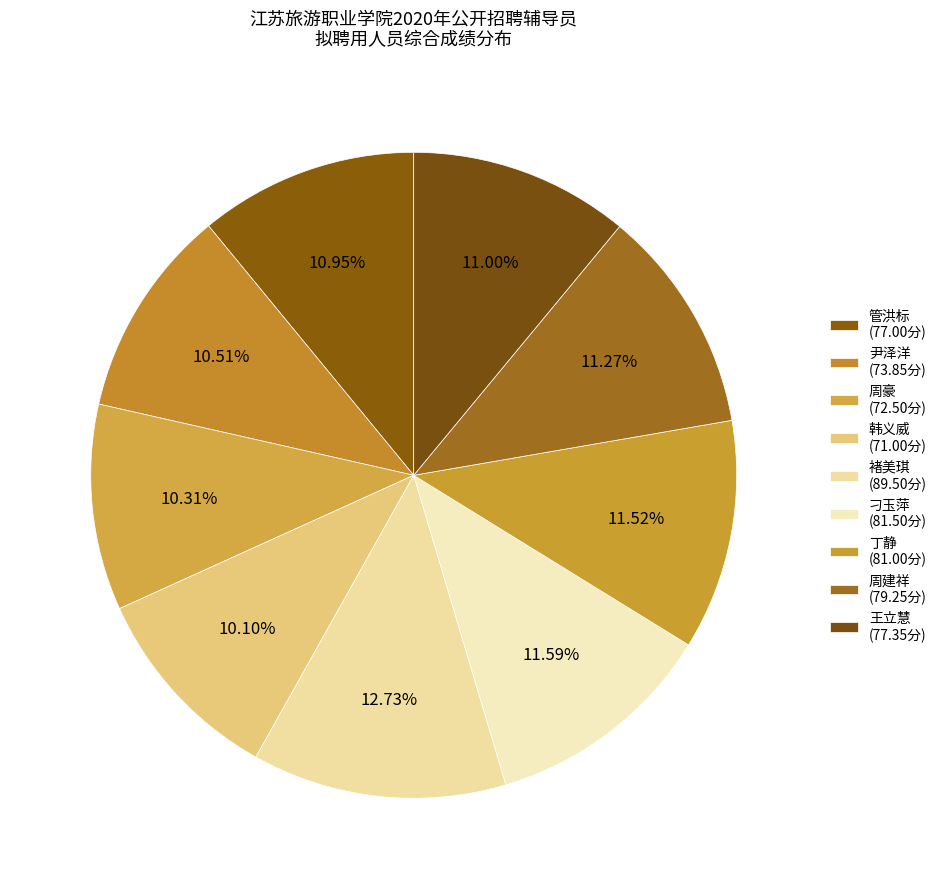

How many segments does this pie chart have?

9